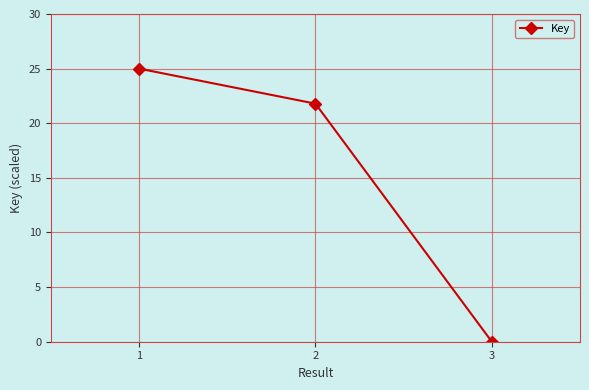

What is the value of the 2nd point from the left?

21.8